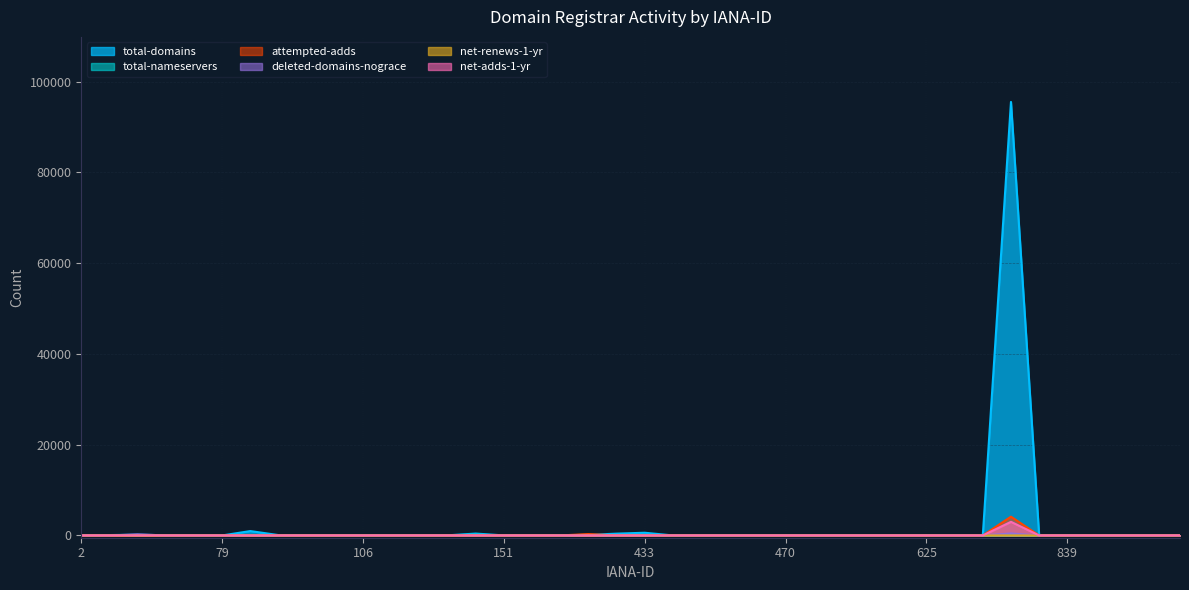

What is the difference between the maximum and minimum values in the total-nameservers series?

167